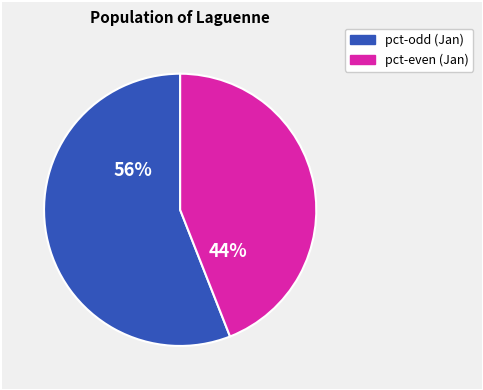

Is there a majority slice in this chart?

Yes